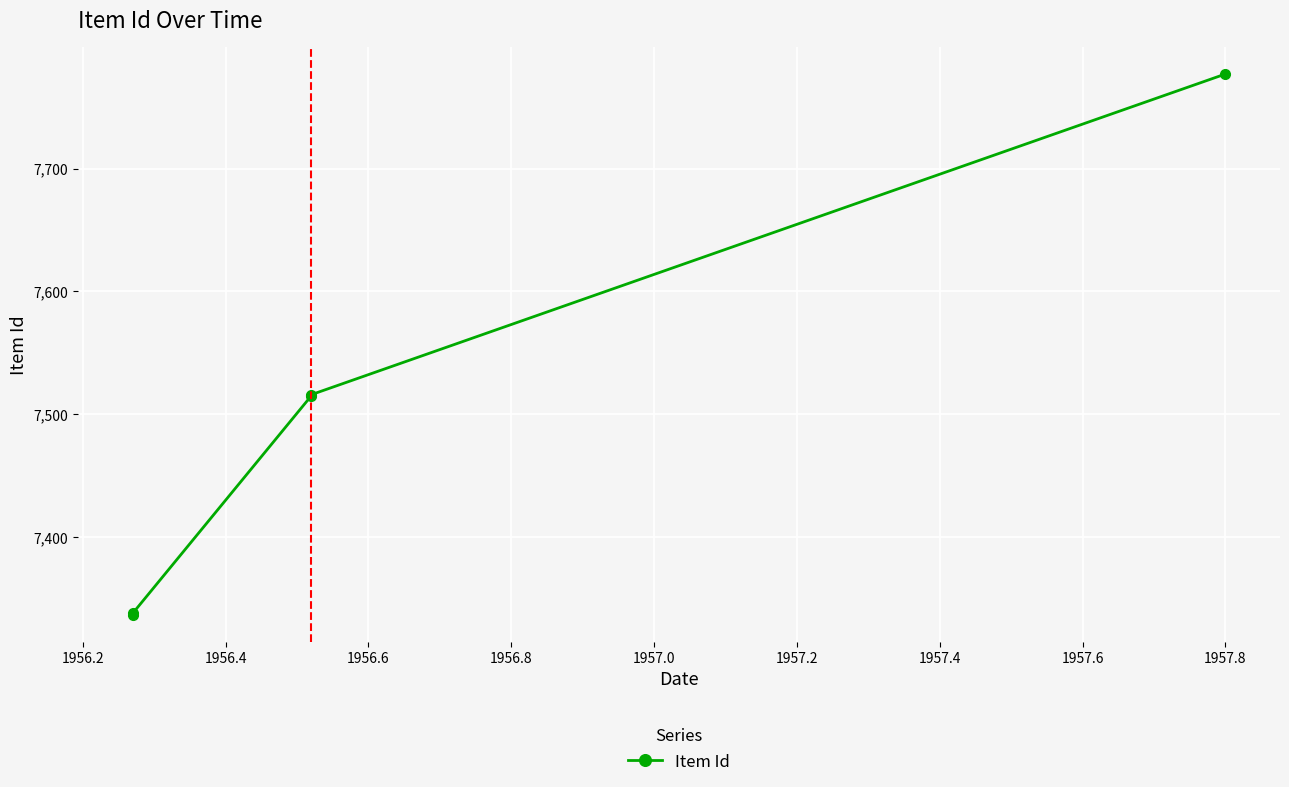

What is the maximum value shown in the chart?

7777